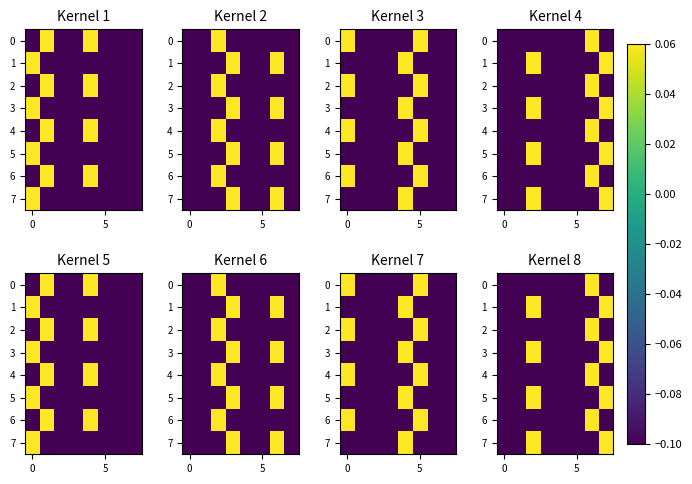

What is the lowest value of the 1 series?

-0.1